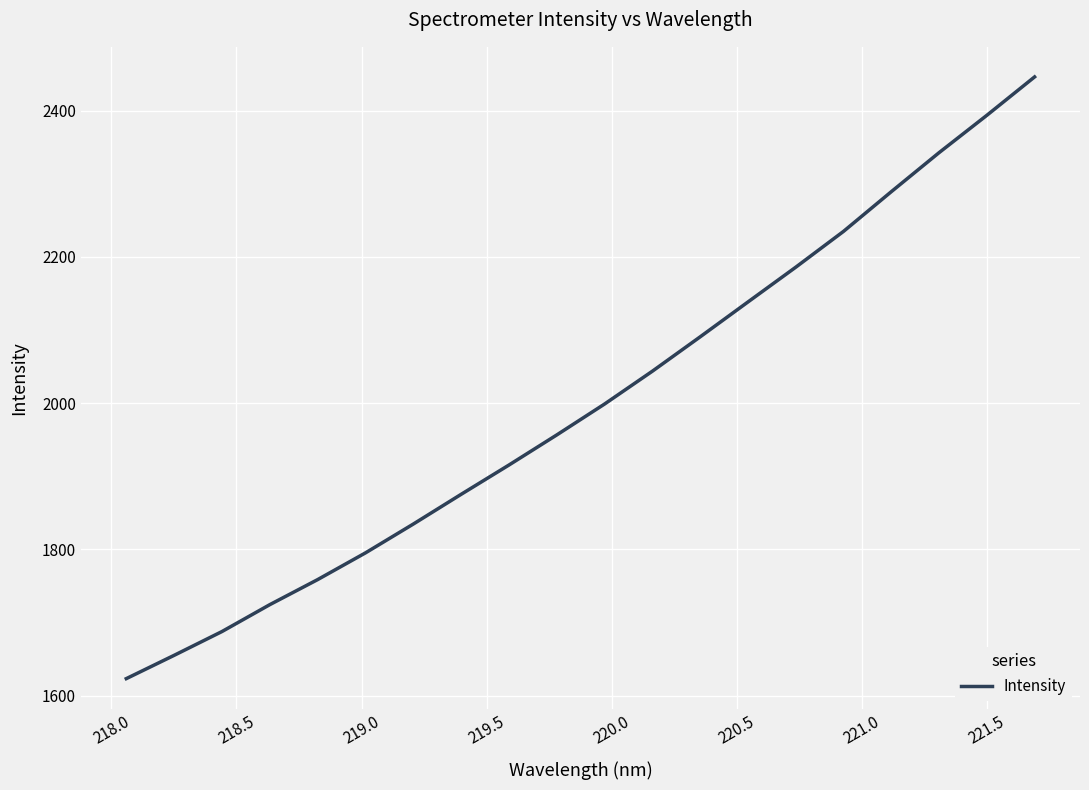

What is the greatest value displayed?

2446.0